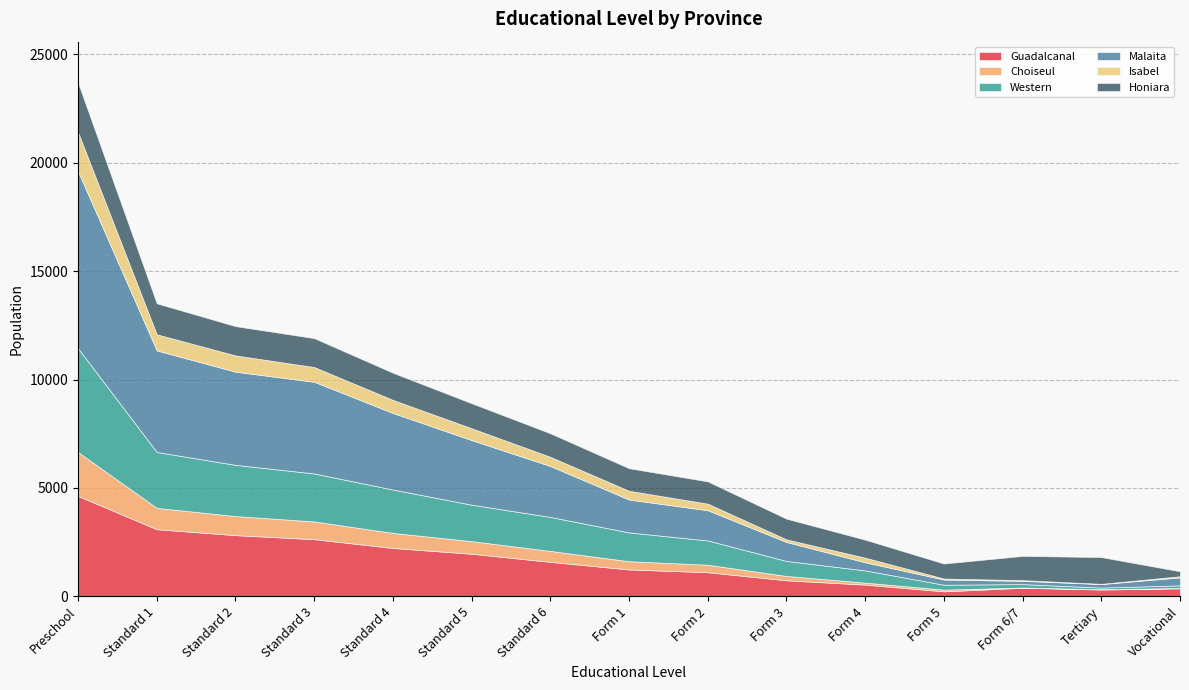

What is the value of the Guadalcanal point at the 6th from the left?

1966